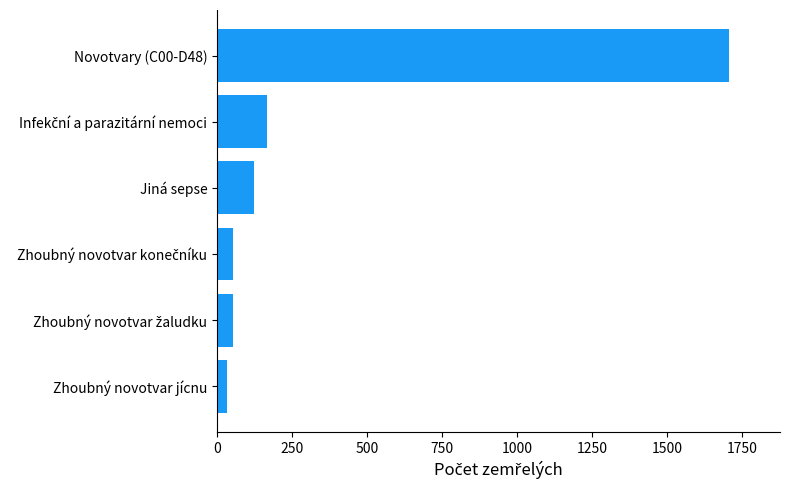

Are the bars horizontal?

Yes